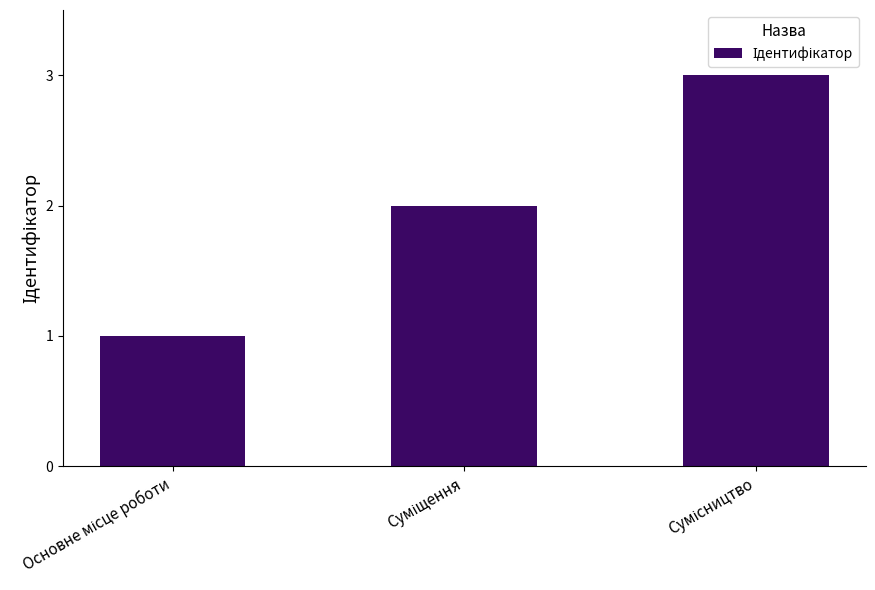

What is the greatest value displayed?

3